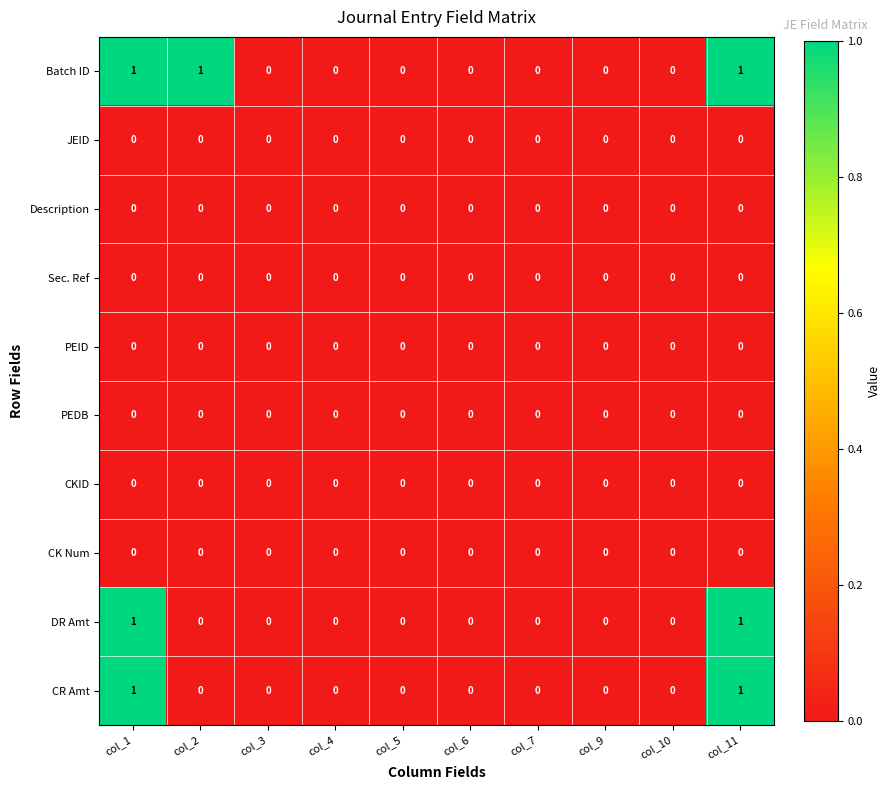

Which series has the largest total across all categories?

Batch ID